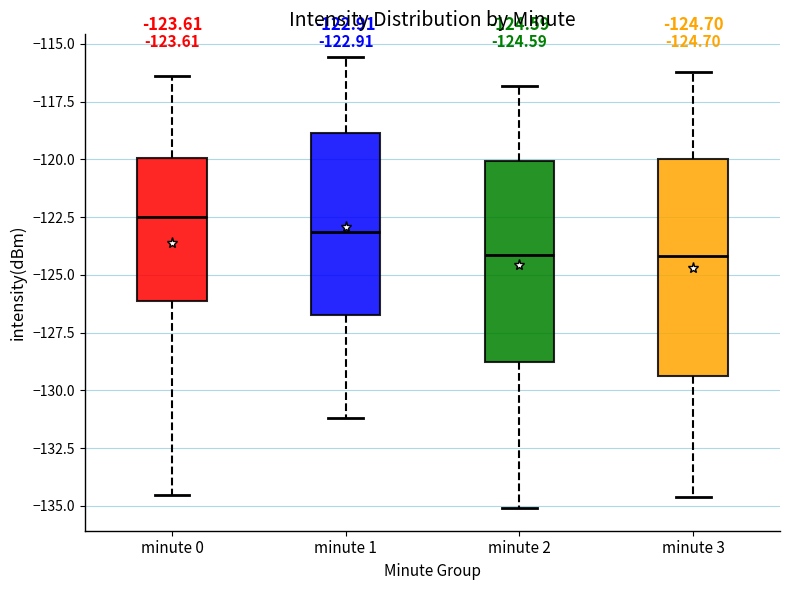

Which box's median line is the highest?

minute 0